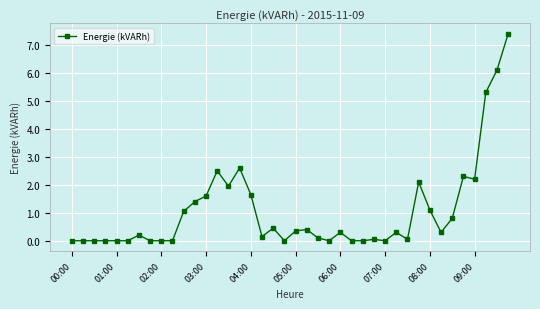

What is the sum of all values?

42.7